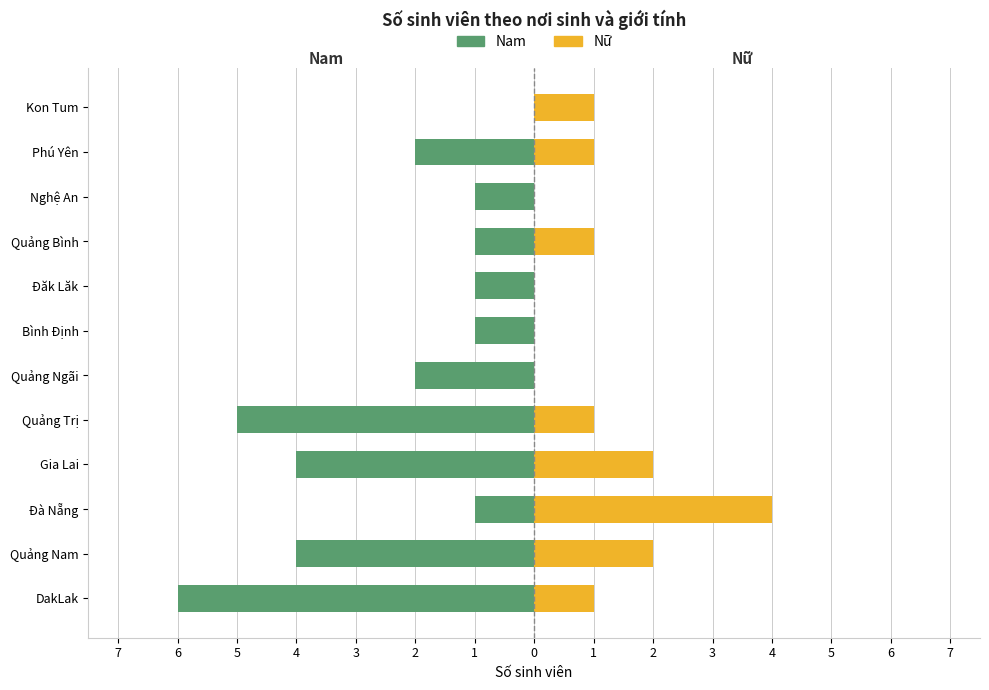

Between Đà Nẵng and DakLak, which is larger?

Đà Nẵng